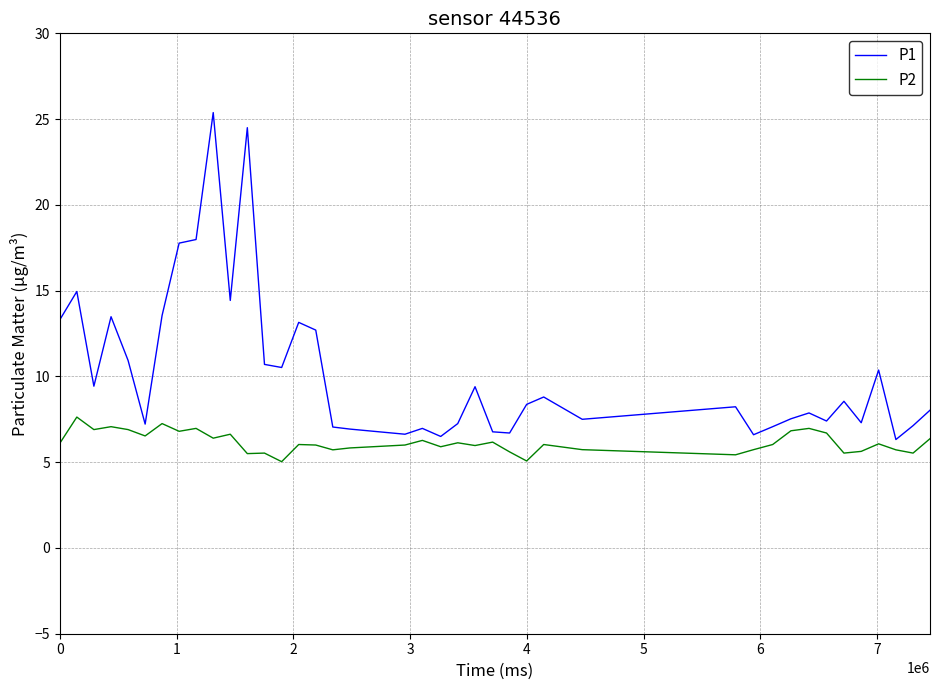

Rank the series by their average value, from highest to lowest.

P1, P2